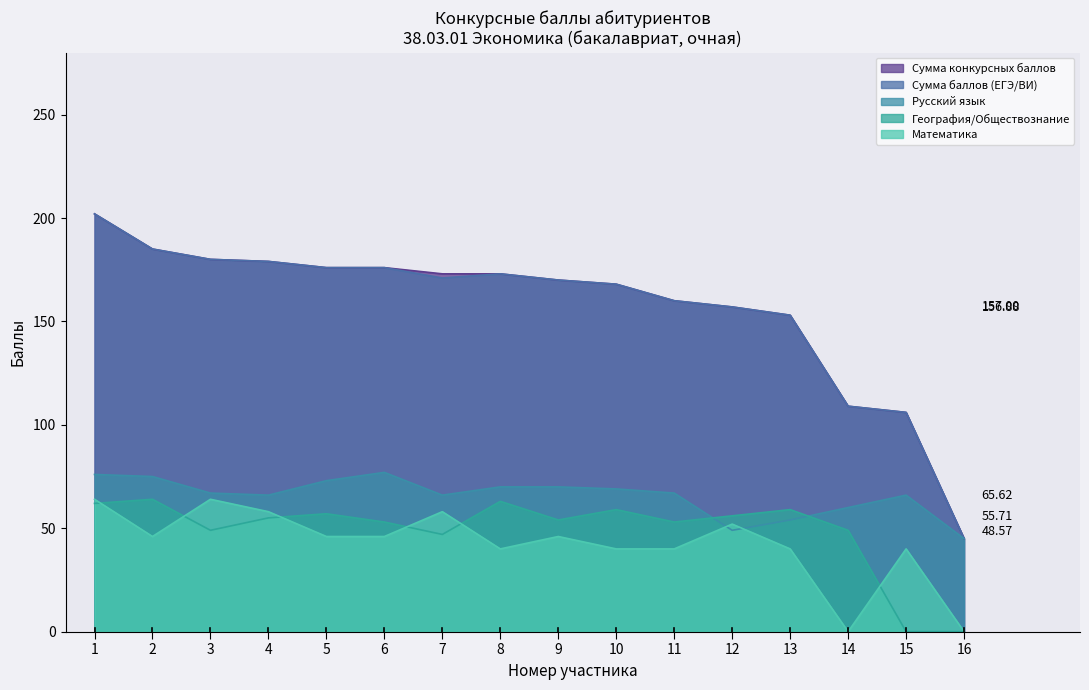

Which series changed the most between 6 and 15?

Сумма конкурсных баллов